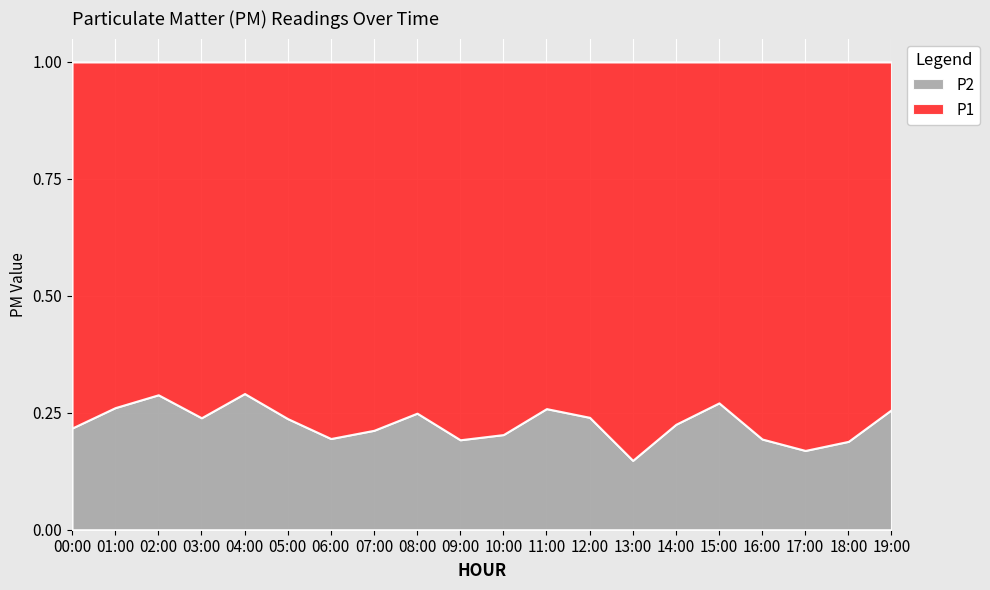

At which category is the sum across all series the highest?

13:00